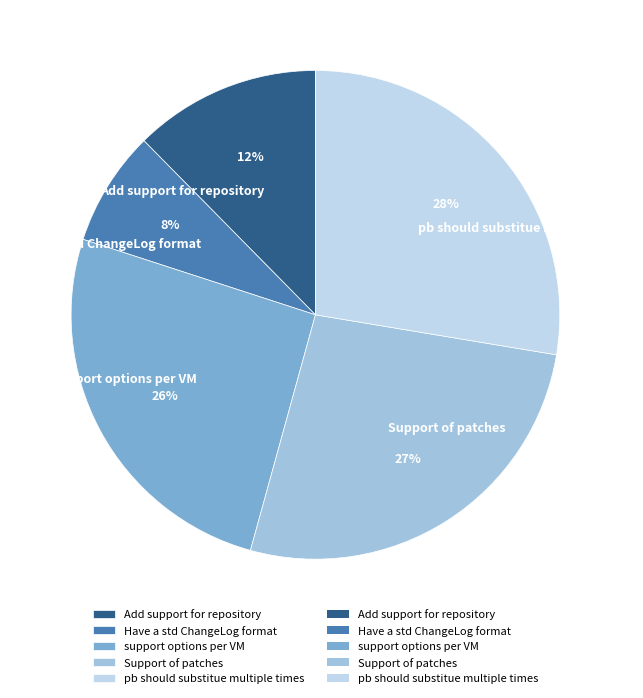

Between support options per VM and Have a std ChangeLog format, which is larger?

support options per VM